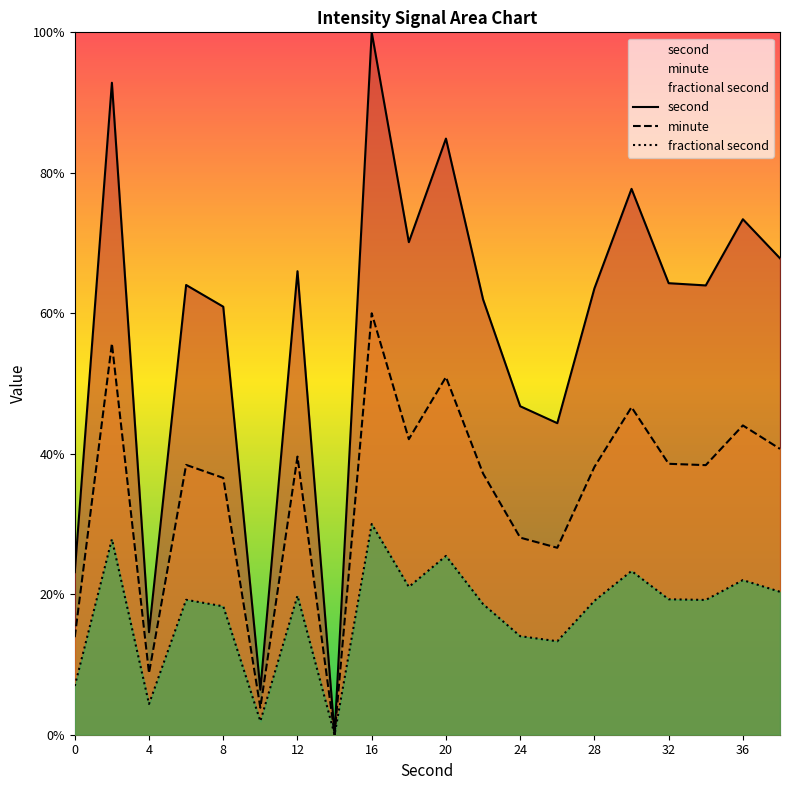

At which label is second closest to 50?

24